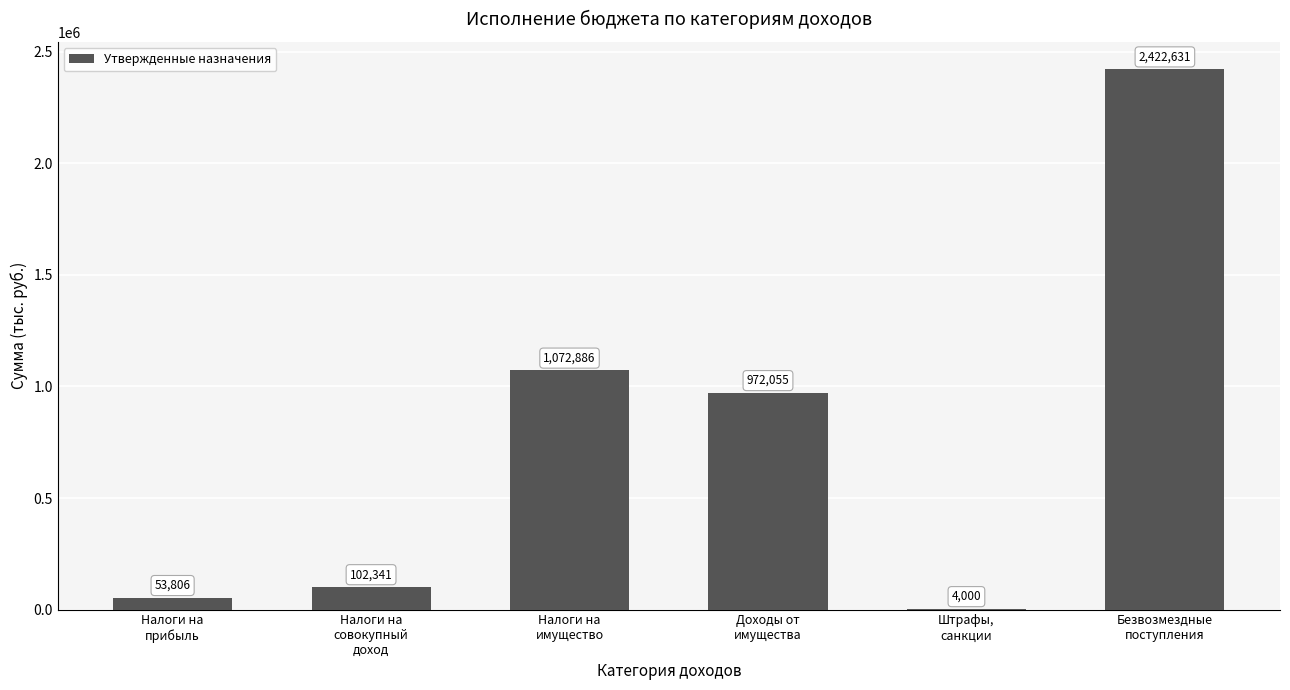

Where does the data first go above 972055?

Налоги на
имущество